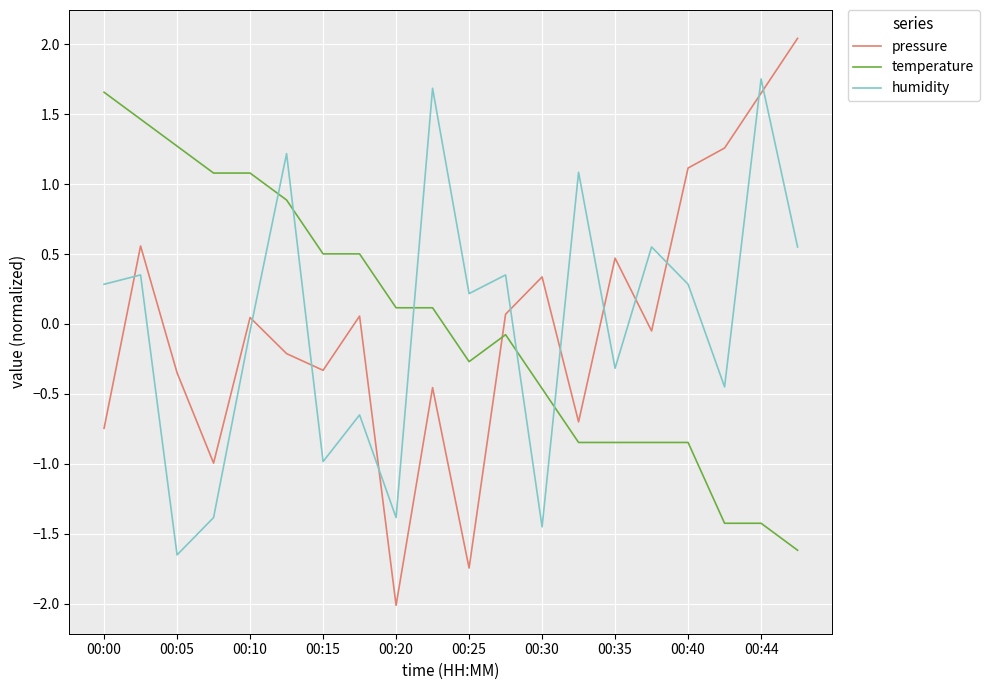

What is the minimum value for temperature?

-1.6